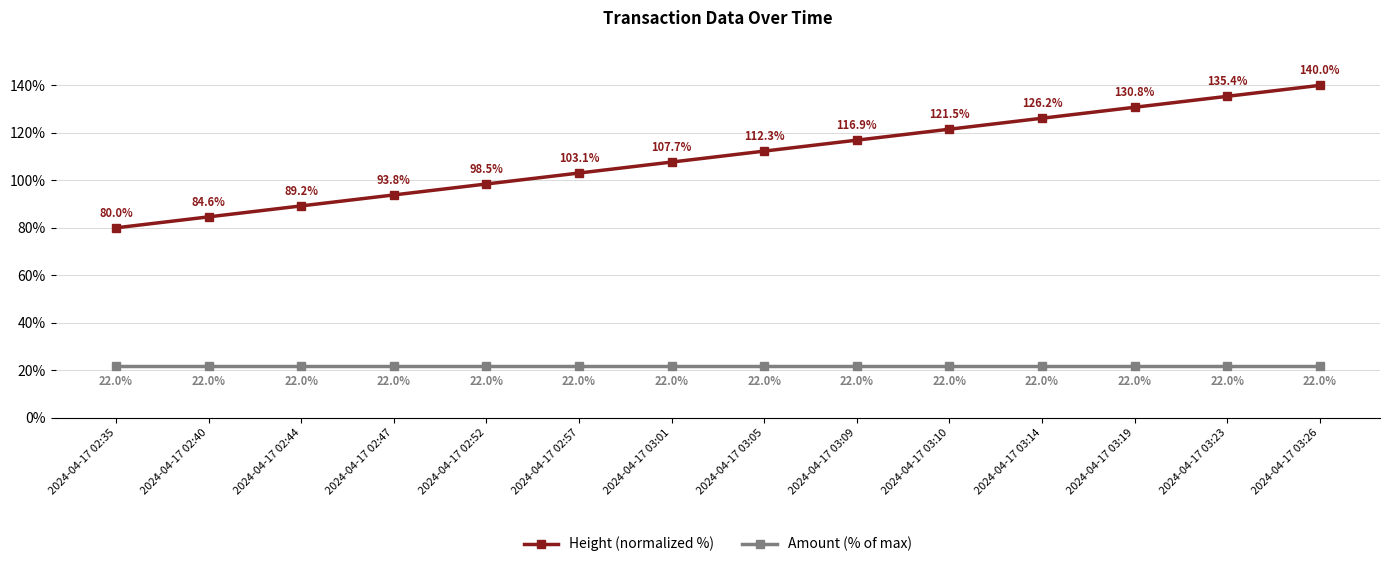

What is the label of the 3rd point from the right?

2024-04-17 03:19